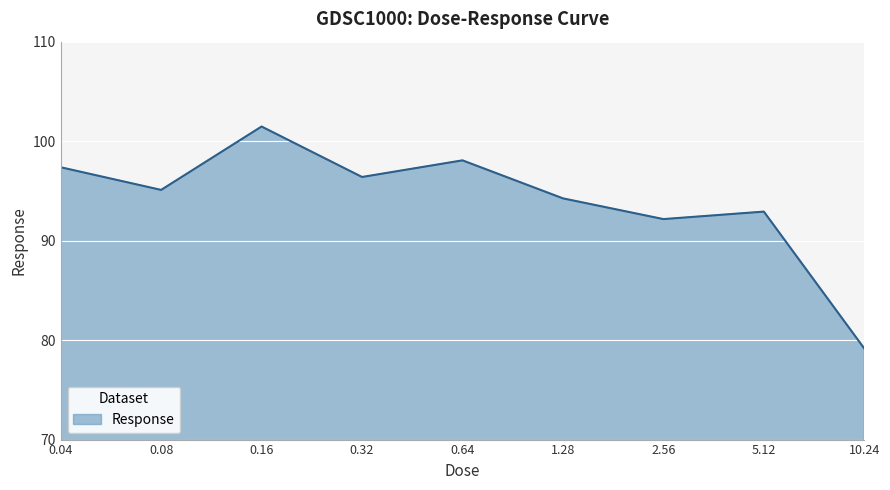

What is the maximum value shown in the chart?

101.5